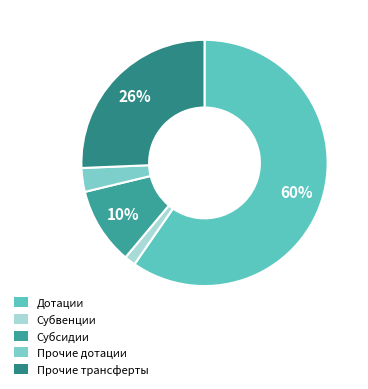

Is the sum of Субвенции and Прочие дотации greater than half?

No